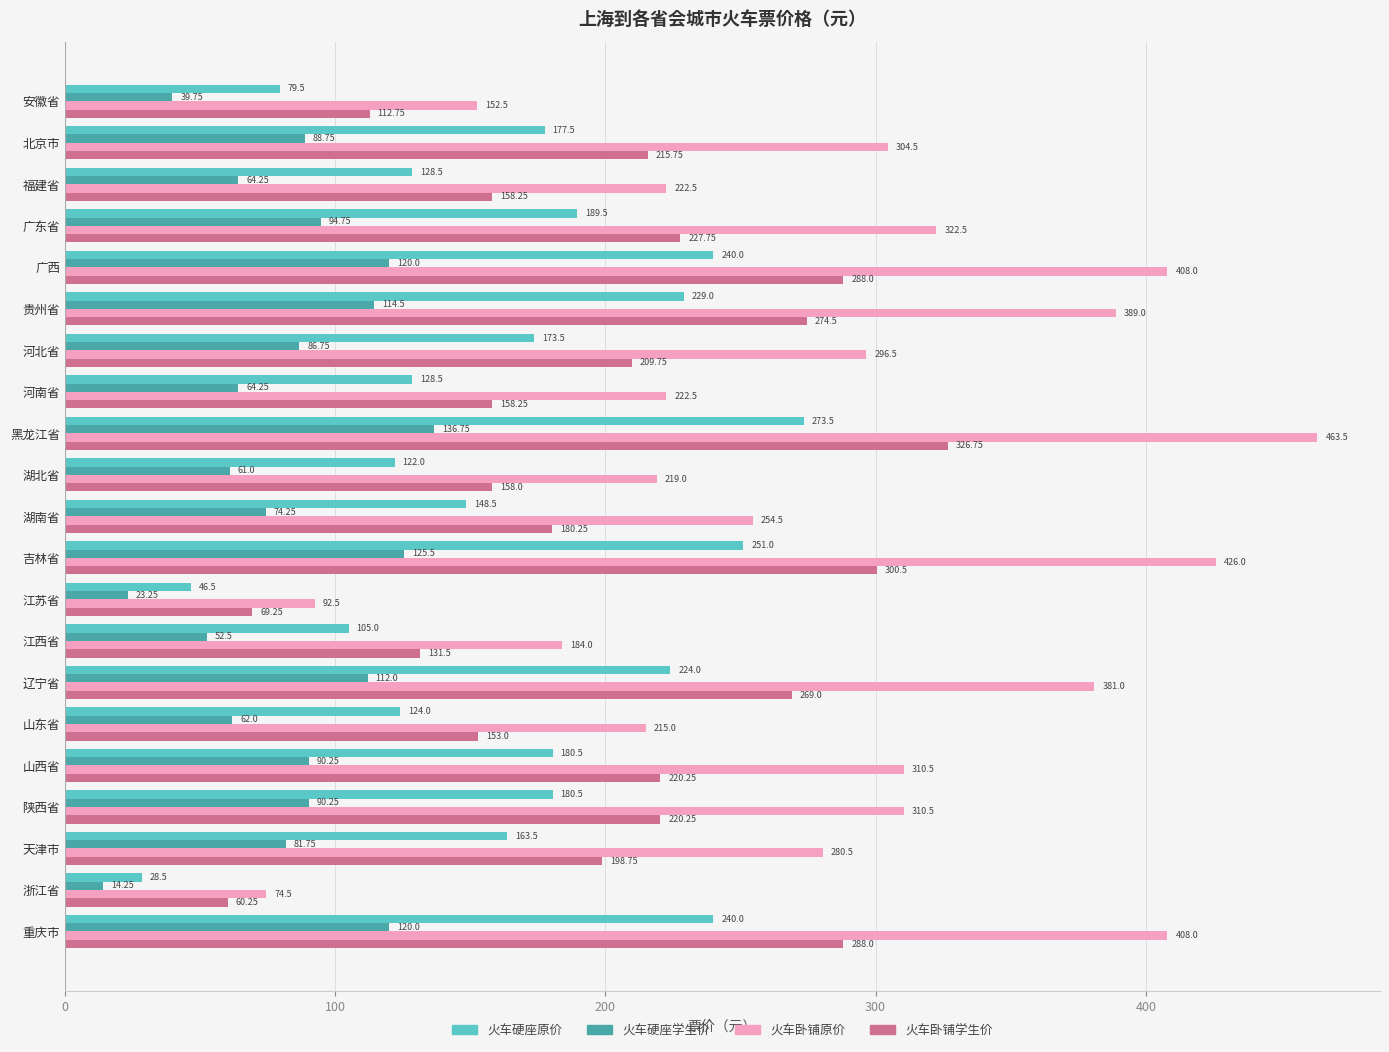

Rank the series by their maximum value, from highest to lowest.

火车卧铺原价, 火车卧铺学生价, 火车硬座原价, 火车硬座学生价